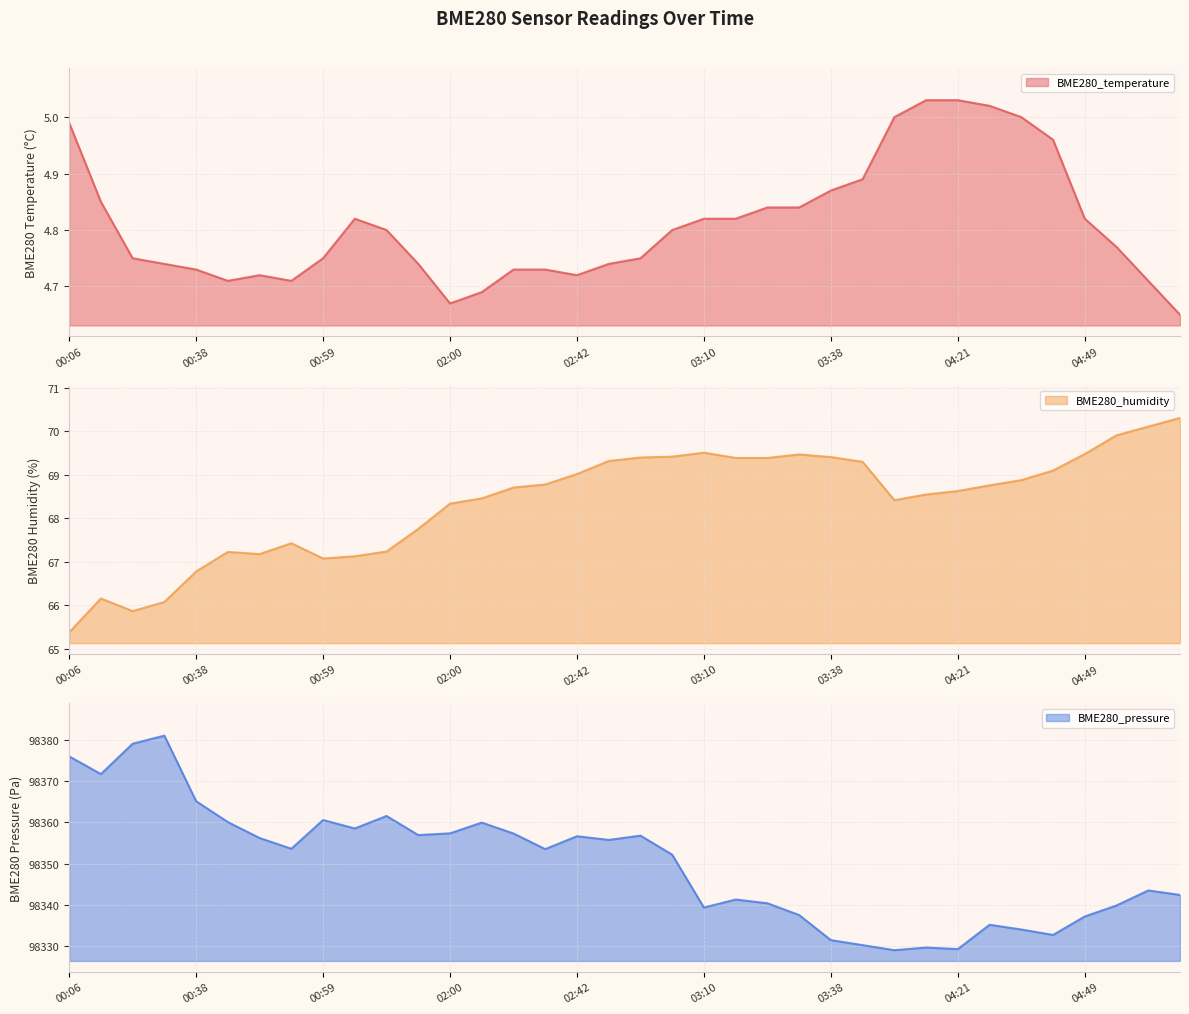

Which series changed the most between 00:52 and 04:31?

BME280_pressure